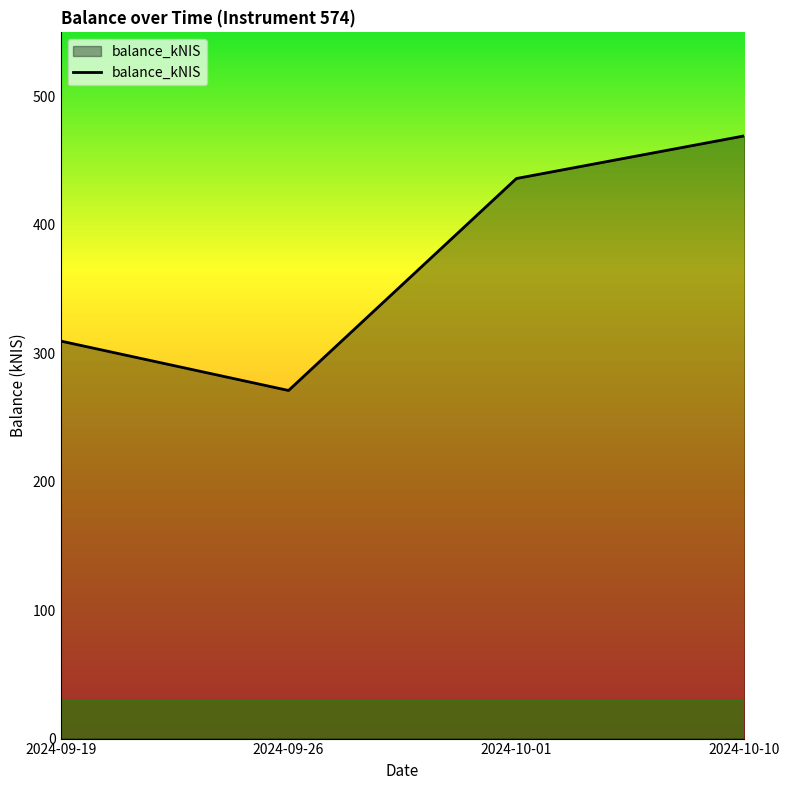

What position from the right is 2024-10-01?

2